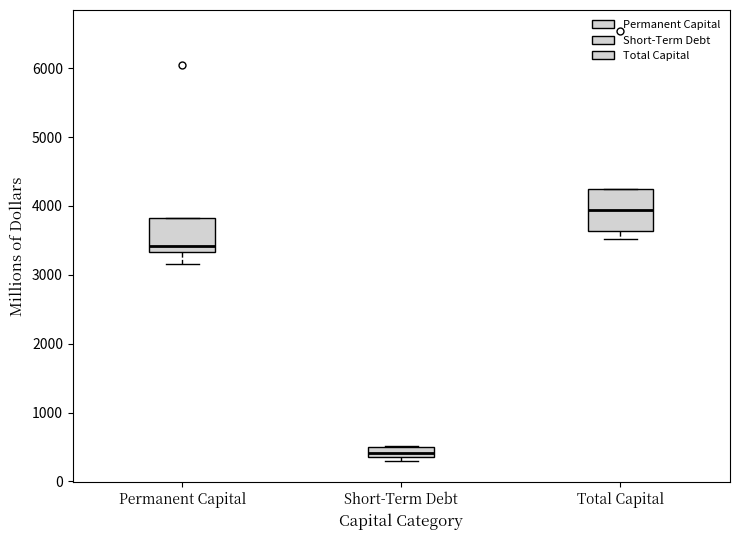

Comparing the boxes themselves (not the whiskers), which one is the tallest?

Total Capital